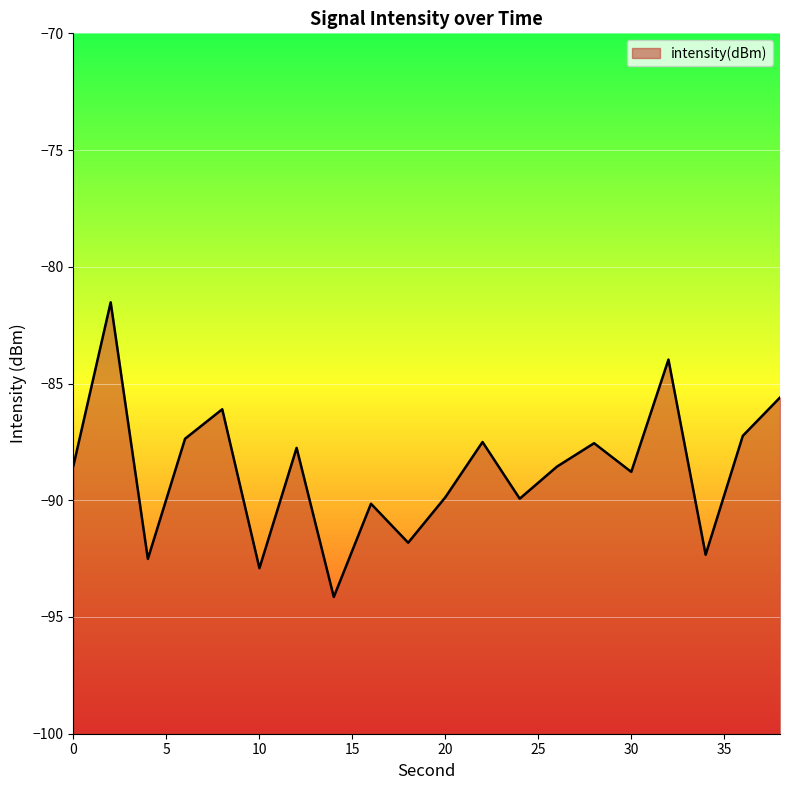

What is the sum of all values?

-1774.1